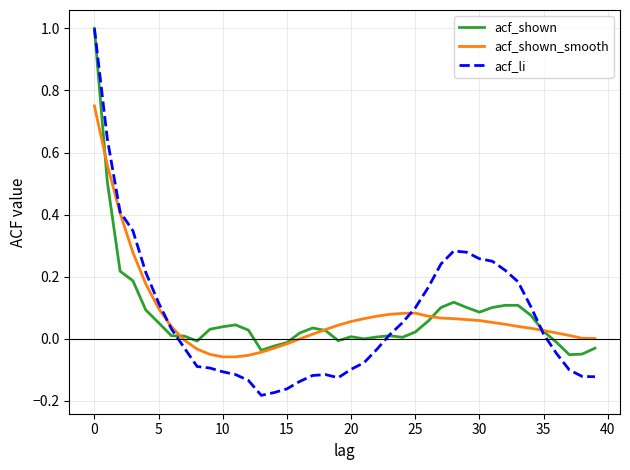

What is the maximum value shown in the chart?

1.0